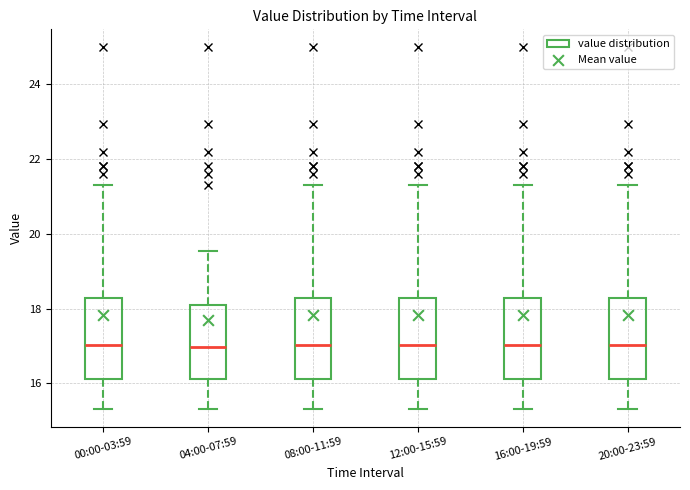

Where is the upper edge of the box for 08:00-11:59 on the y-axis? The values are not printed on the chart, so give them approximately, as read against the axis.

18.2